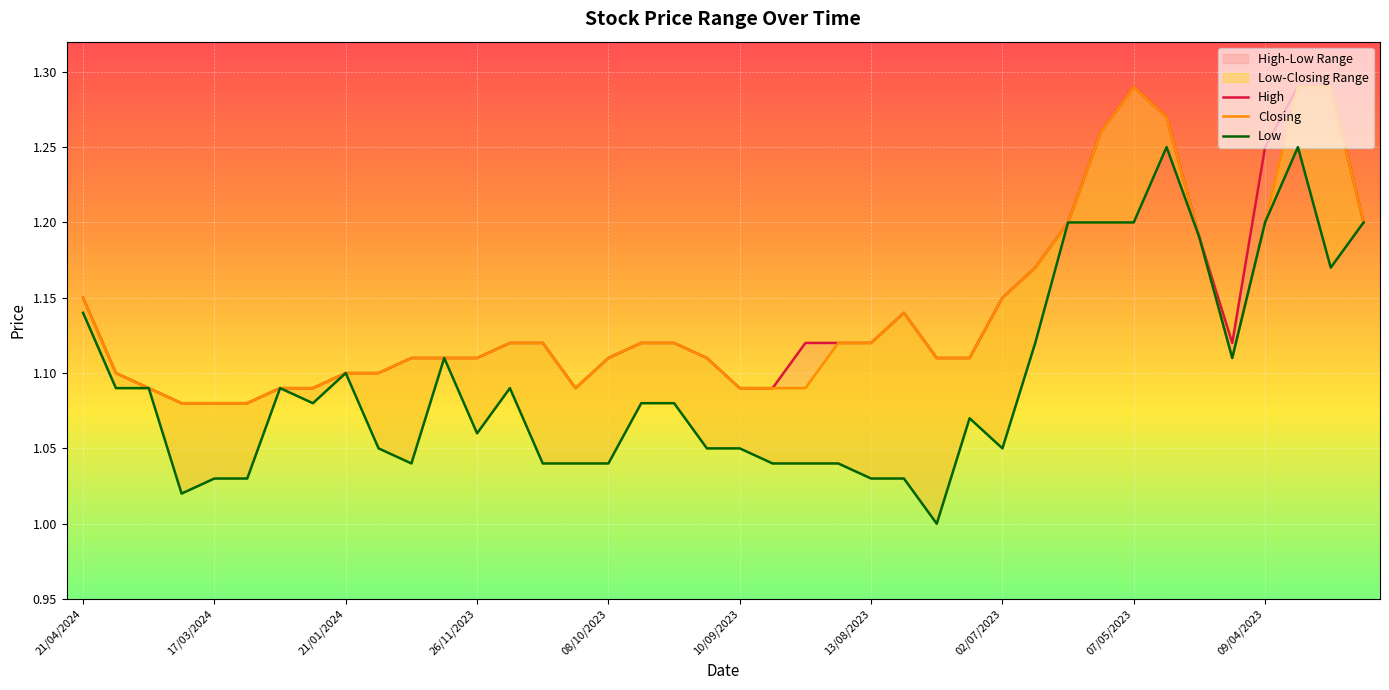

How many interior local valleys does the Low series have?

8